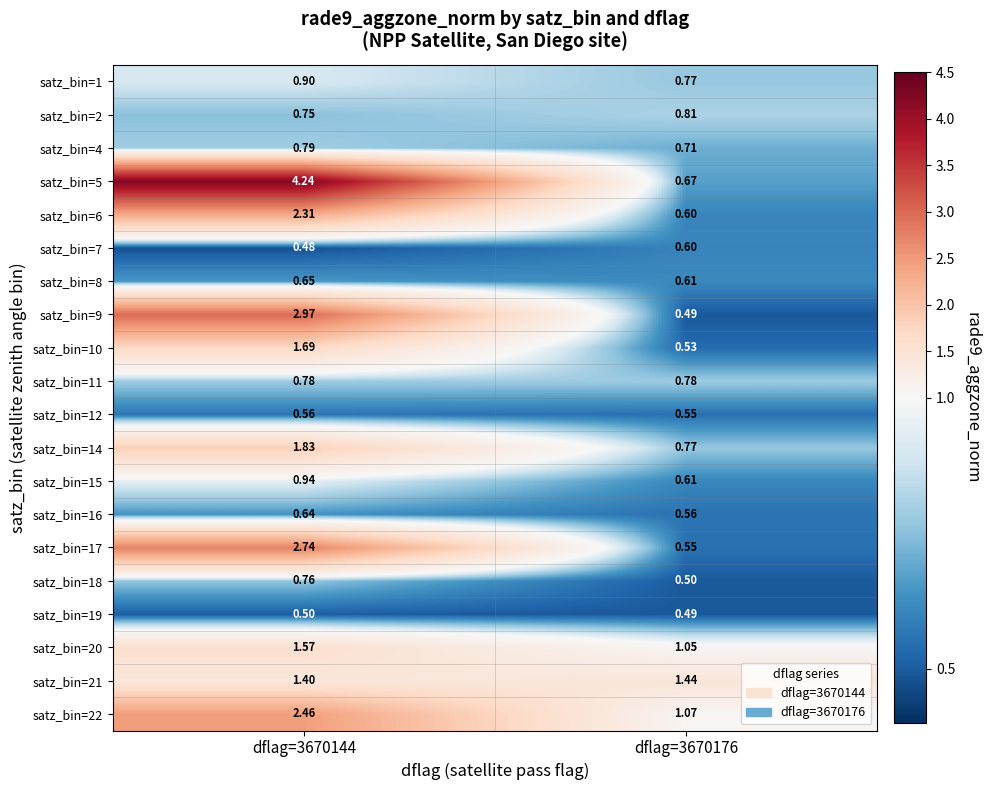

Is the value of satz_bin=16 at dflag=3670176 greater than the value of satz_bin=21 at dflag=3670176?

No